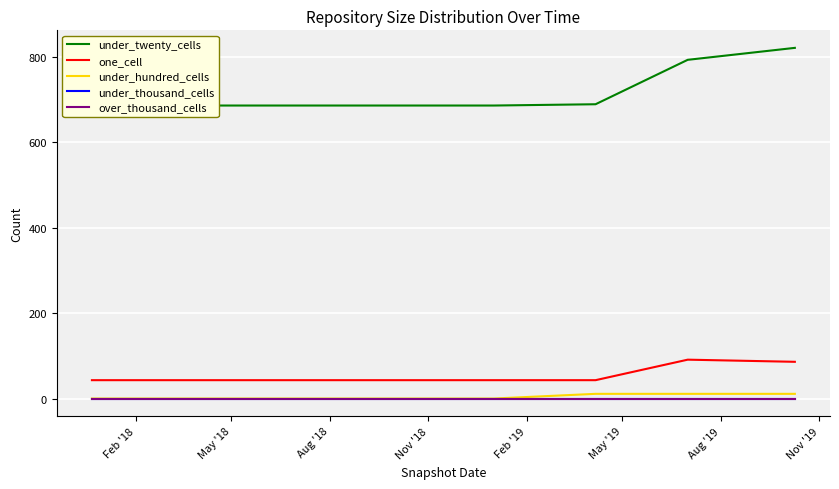

How many values in the under_twenty_cells series exceed 686?

3